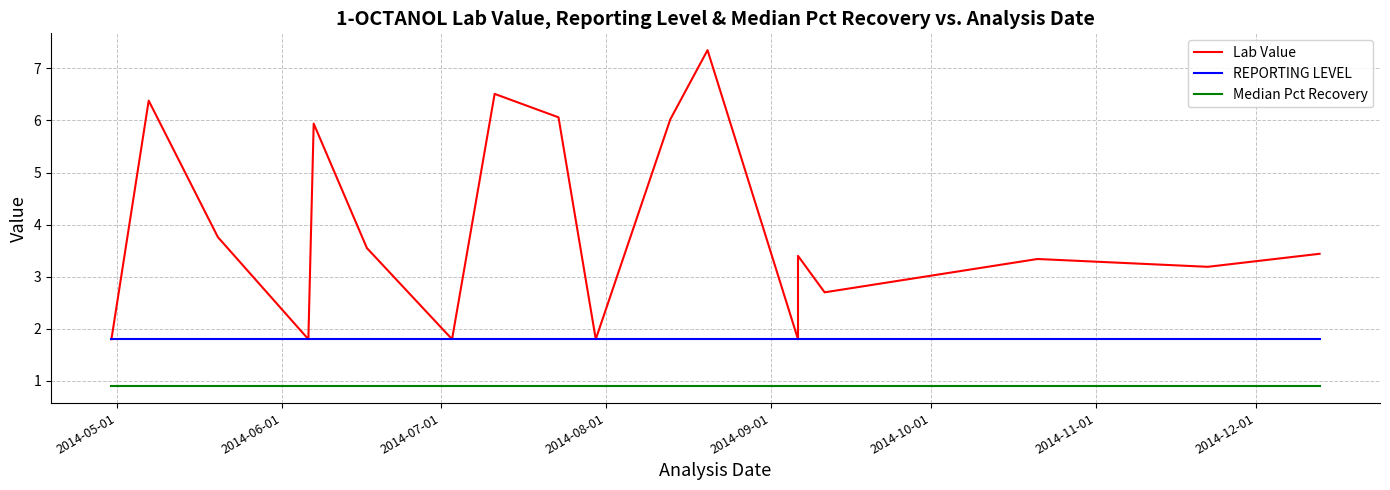

Which series has the largest range (max minus min)?

Lab Value